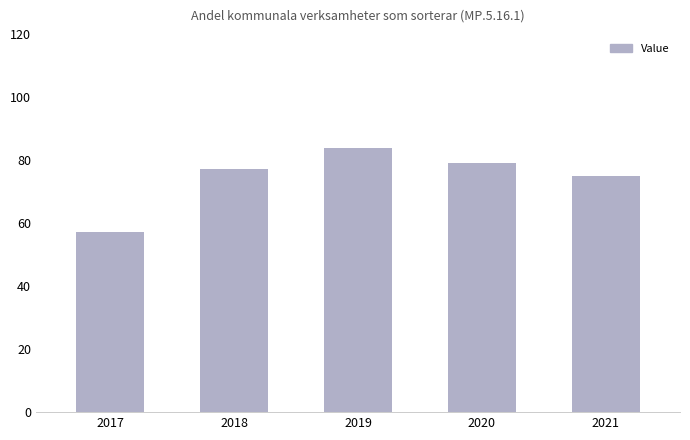

Reading left to right, transcribe all the data shown in this chart.

2017=57.0	2018=77.0	2019=83.8	2020=79.0	2021=75.0